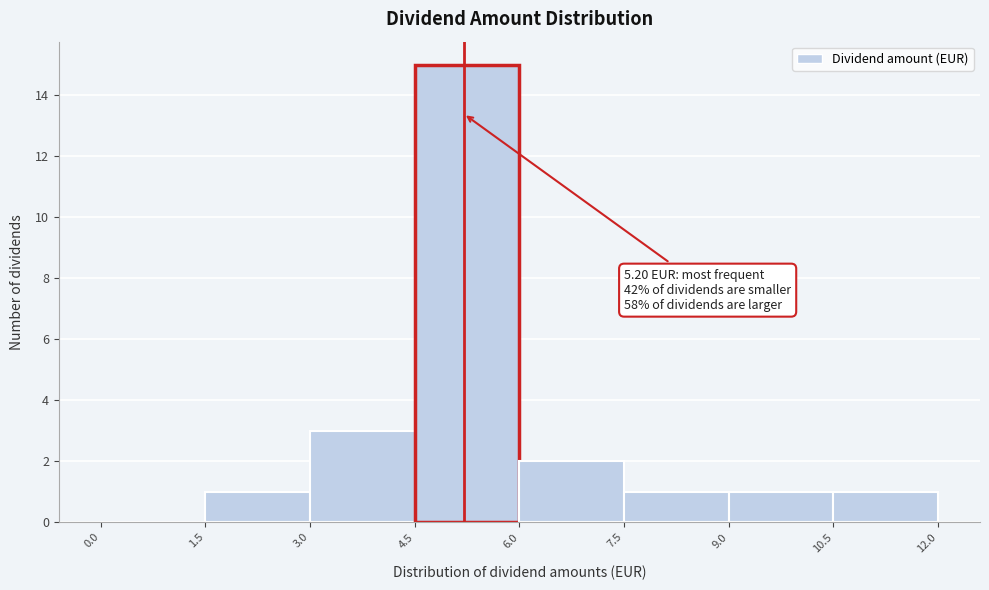

Which range on the x-axis has the tallest bar?

4.5 to 6.0